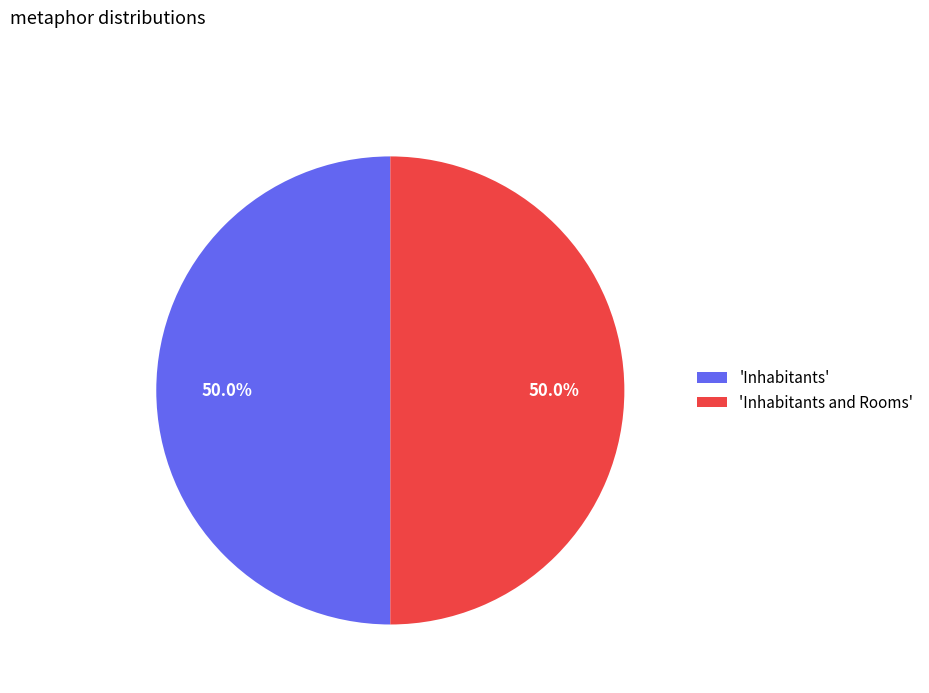

What portion of the pie excludes 'Inhabitants and Rooms'?

50.0%